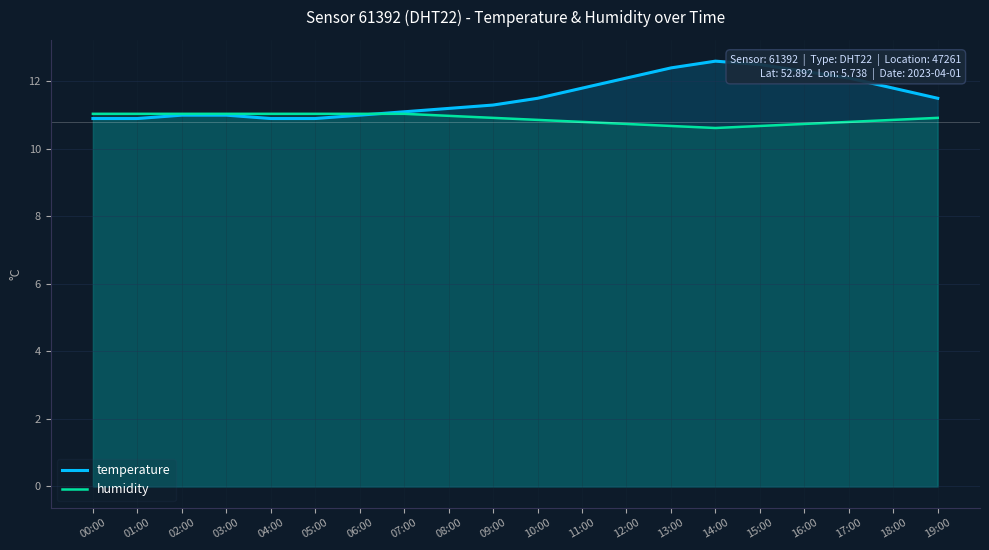

How many intersections are there between humidity and temperature?

1